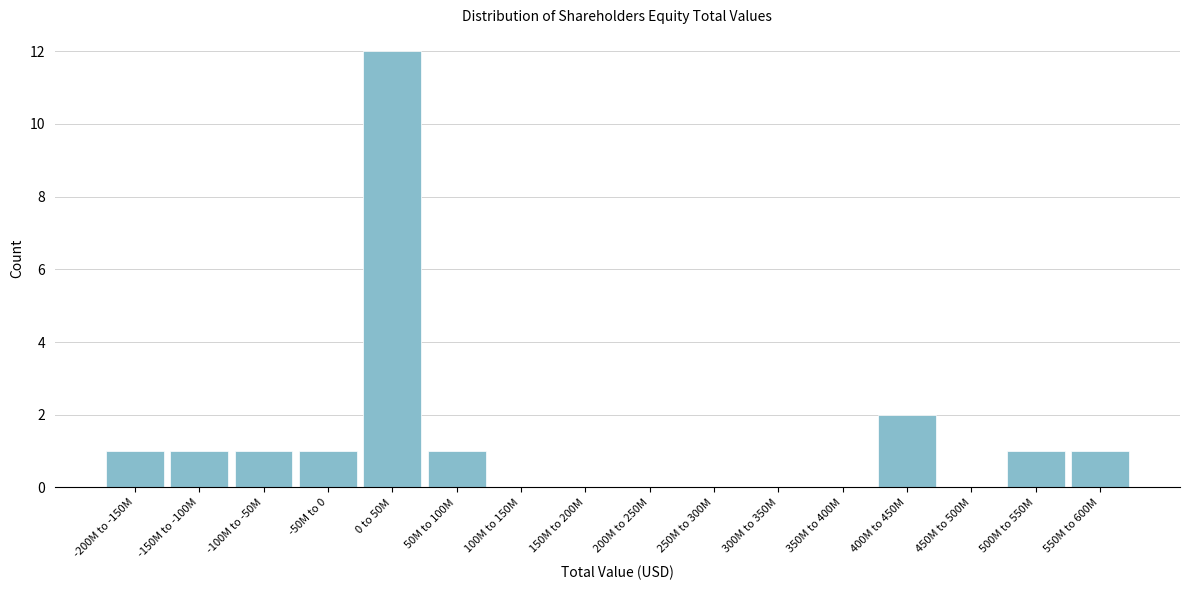

Reading right to left, extract all data points from this chart.

550M to 600M=1	500M to 550M=1	450M to 500M=0	400M to 450M=2	350M to 400M=0	300M to 350M=0	250M to 300M=0	200M to 250M=0	150M to 200M=0	100M to 150M=0	50M to 100M=1	0 to 50M=12	-50M to 0=1	-100M to -50M=1	-150M to -100M=1	-200M to -150M=1